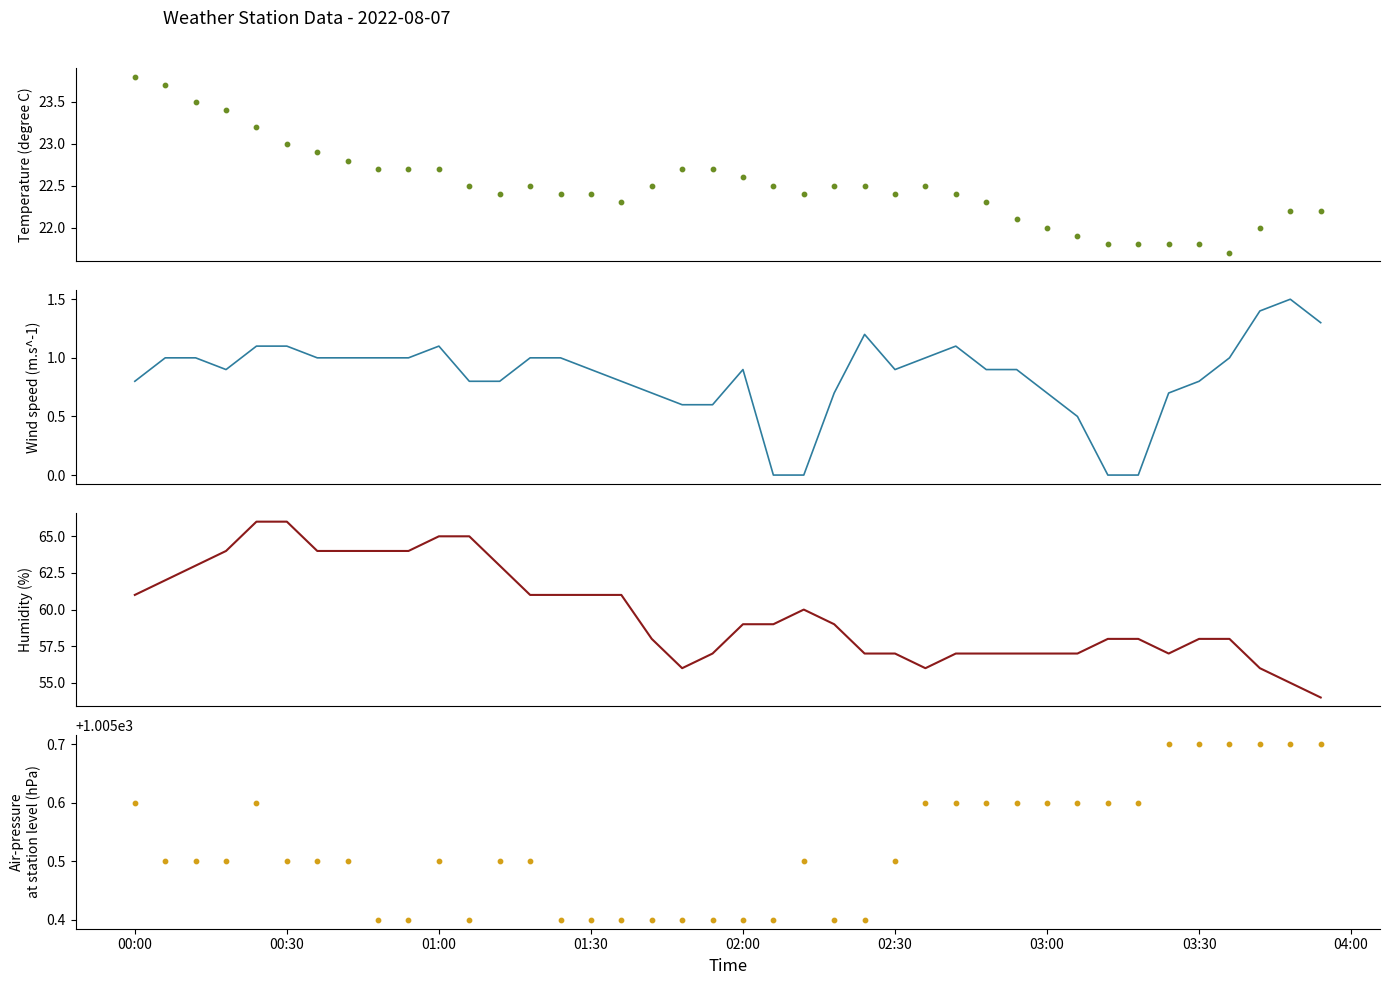

At how many categories does at least one series exceed 115?

40